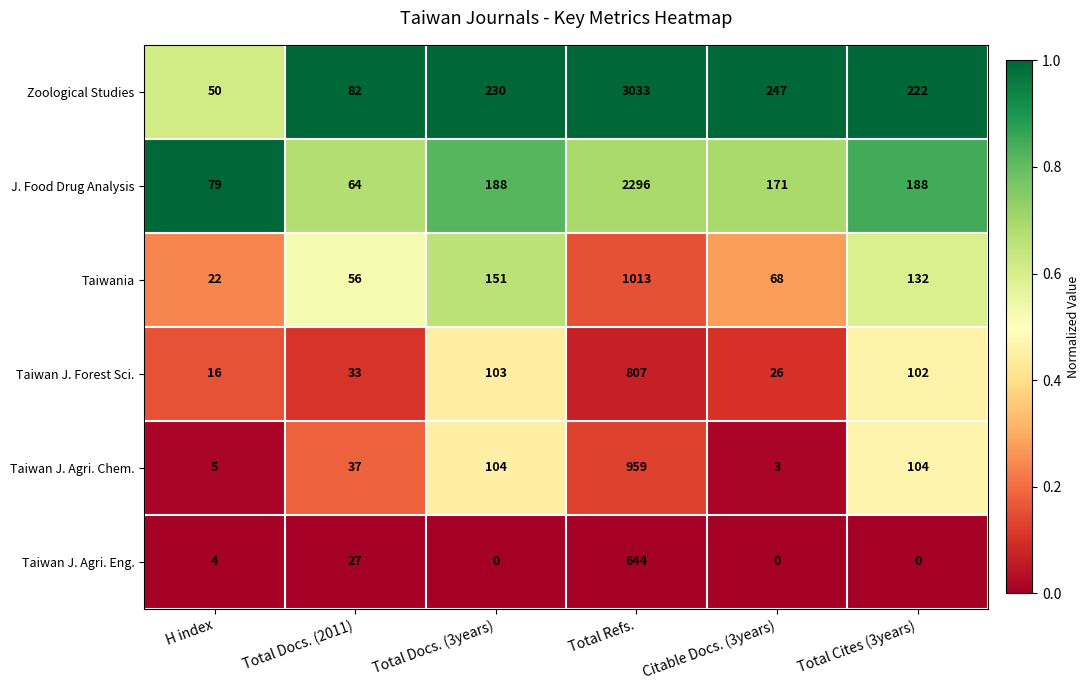

At which label does Taiwan J. Forest Sci. reach its minimum?

H index